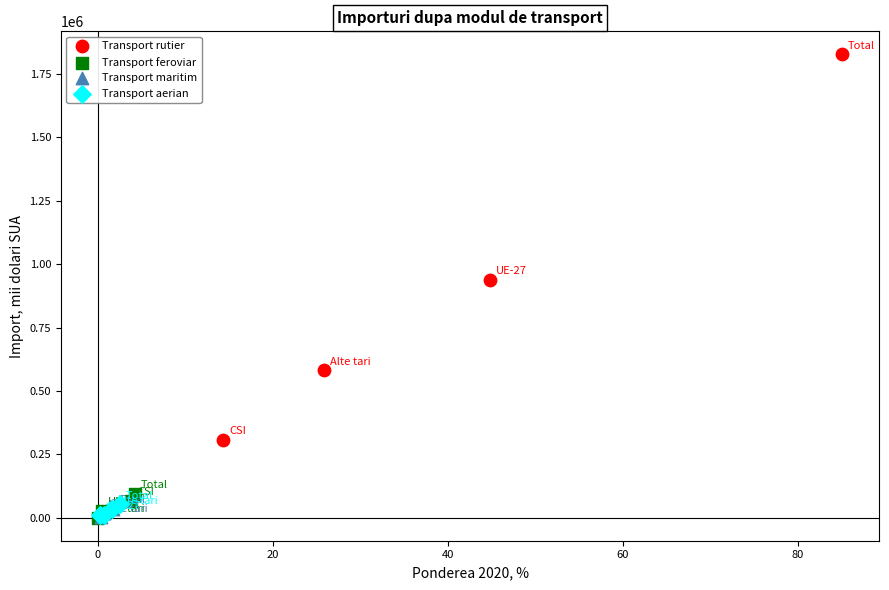

Which series reaches the maximum Y coordinate?

Transport rutier